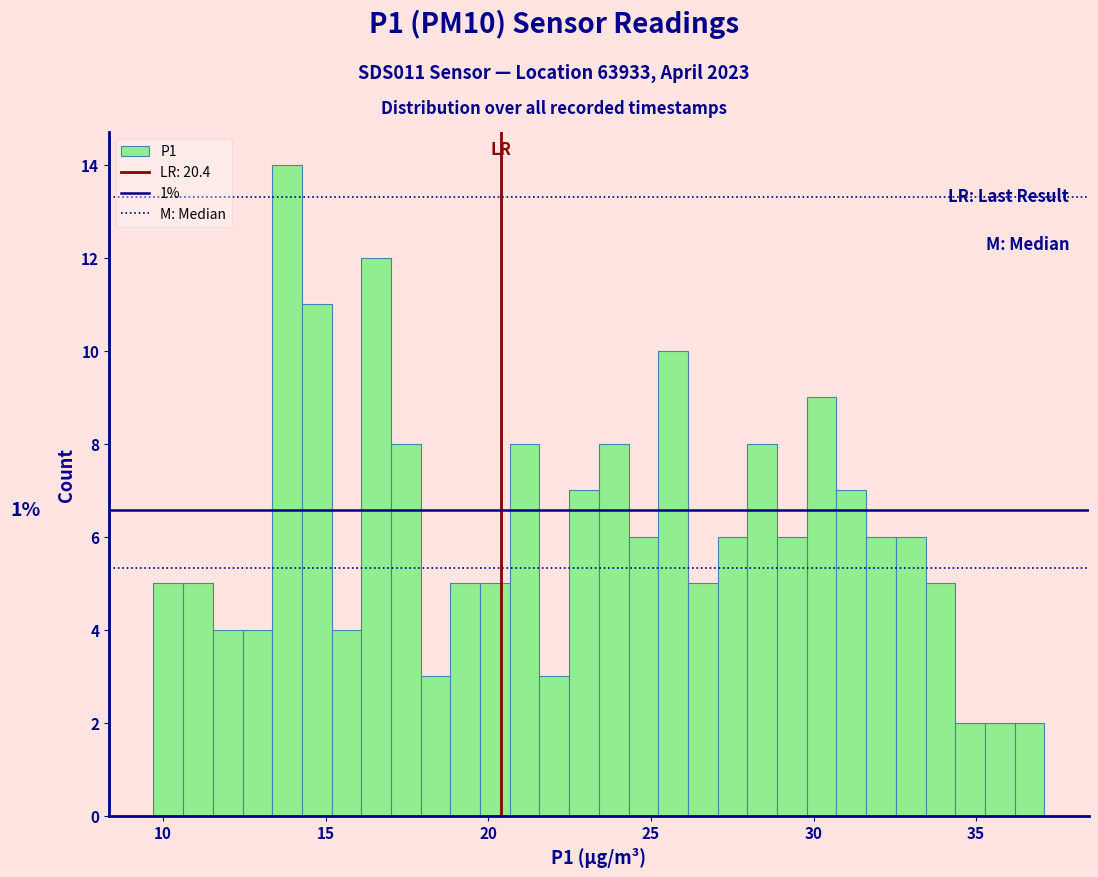

Around what value on the x-axis is the tallest bar? Give the approximate position of its centre, as read against the axis.

14.0